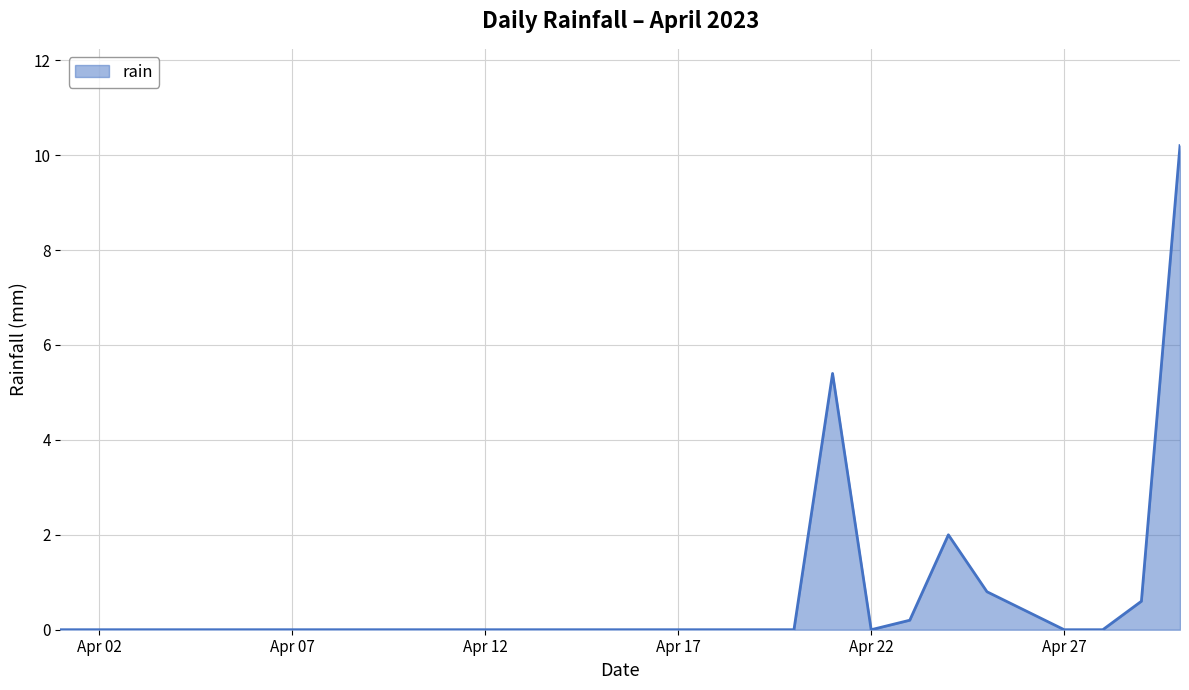

How many lines are shown in the chart?

1